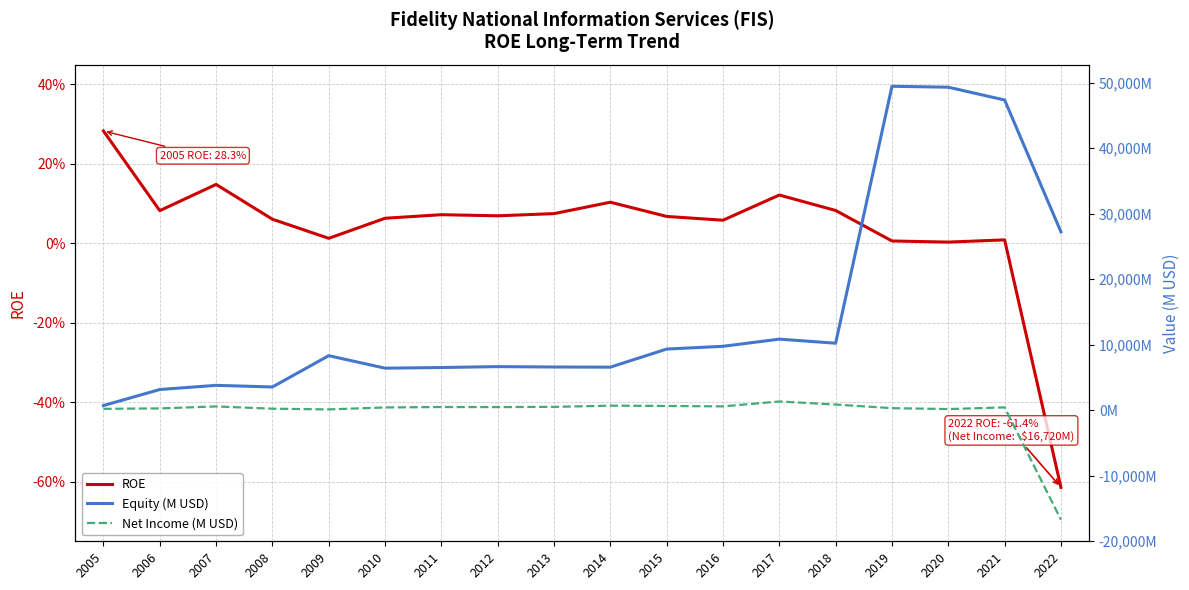

Between 2010 and 2014, which series saw the biggest shift?

Net Income (M USD)